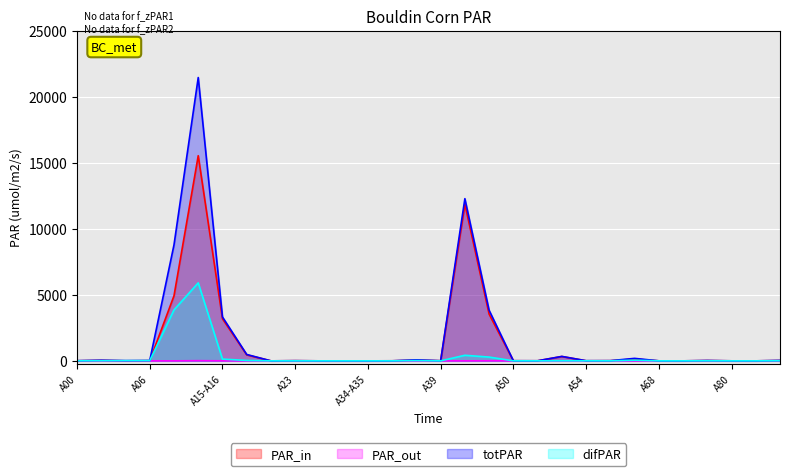

How many categories are shown in the chart?

30